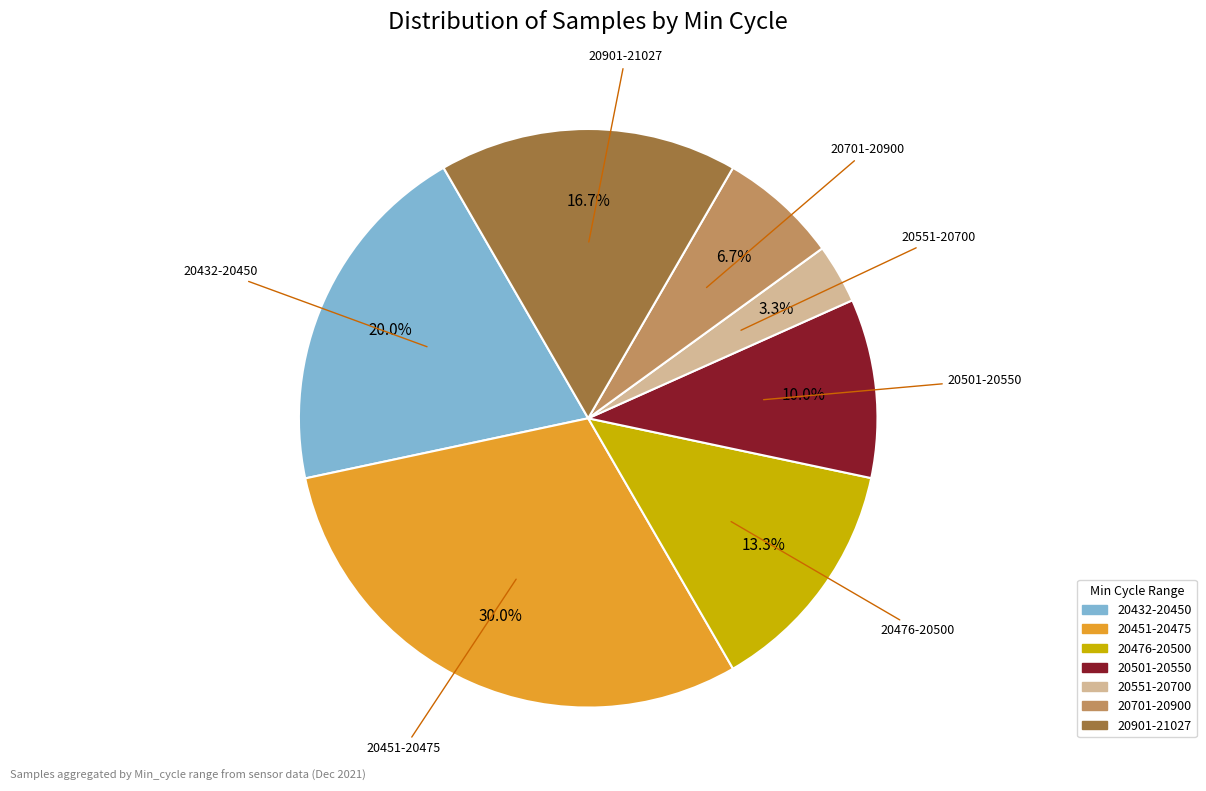

To the nearest percent, what is the average slice percentage?

14%